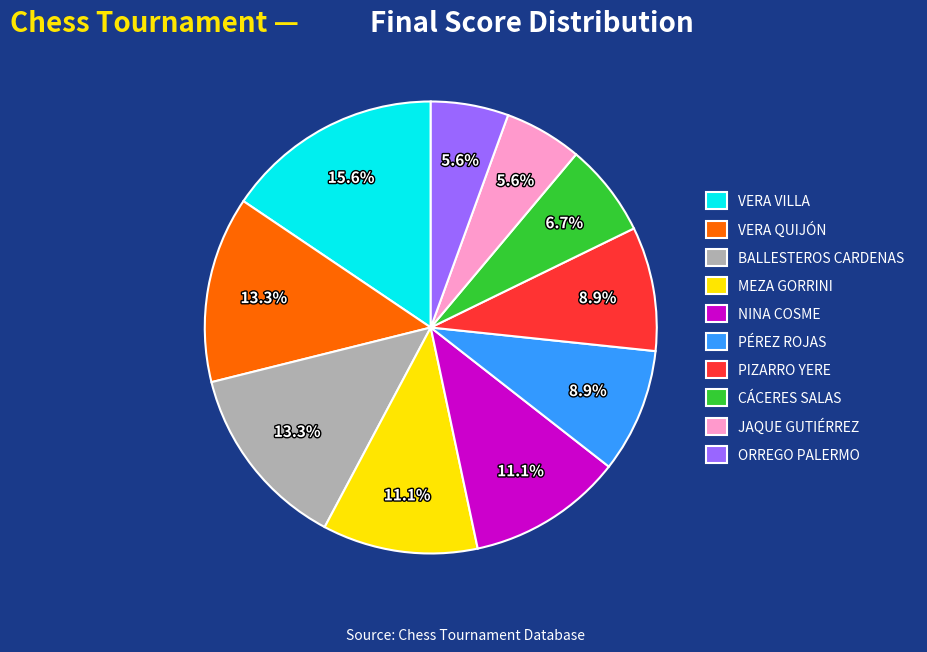

Approximately how many times larger is the value at NINA COSME compared to CÁCERES SALAS?

1.7